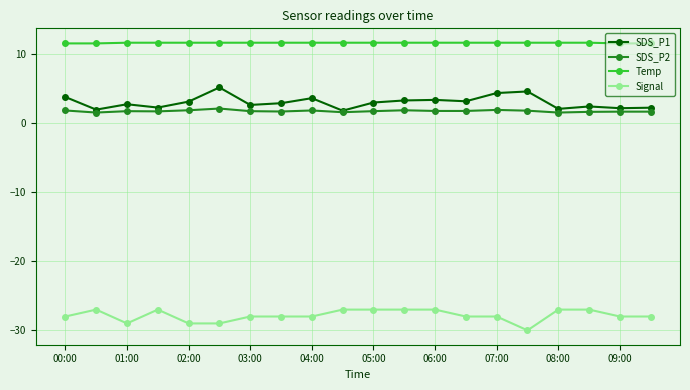

True or false: SDS_P1 and Temp intersect in this chart.

False